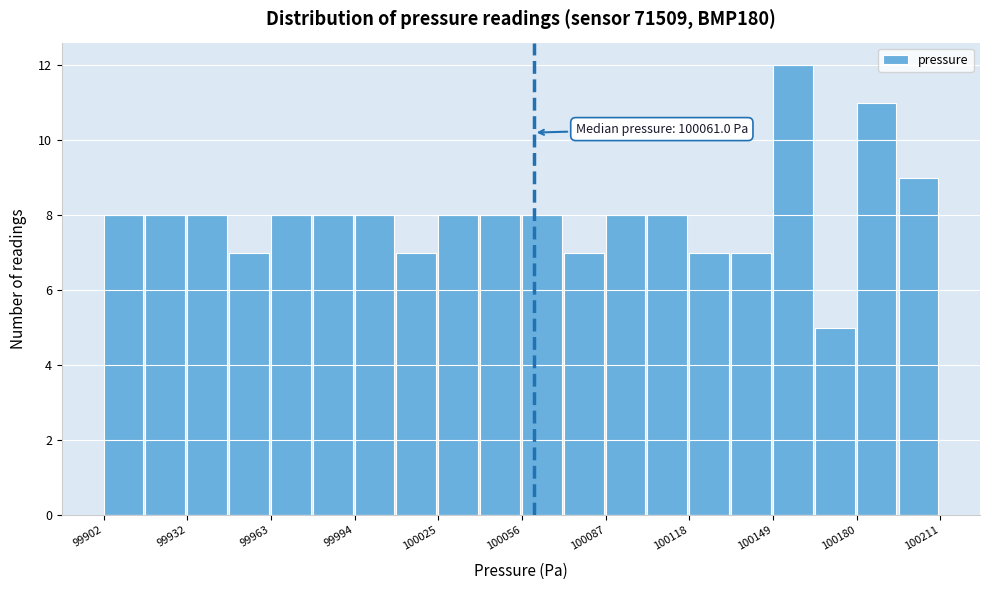

Read against the x-axis, roughly where is the centre of the tallest bar?

100155